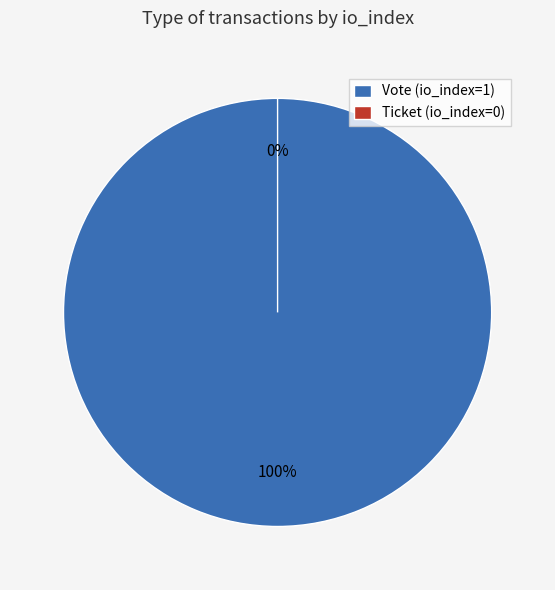

Does Vote (io_index=1) represent more than half of the total?

Yes